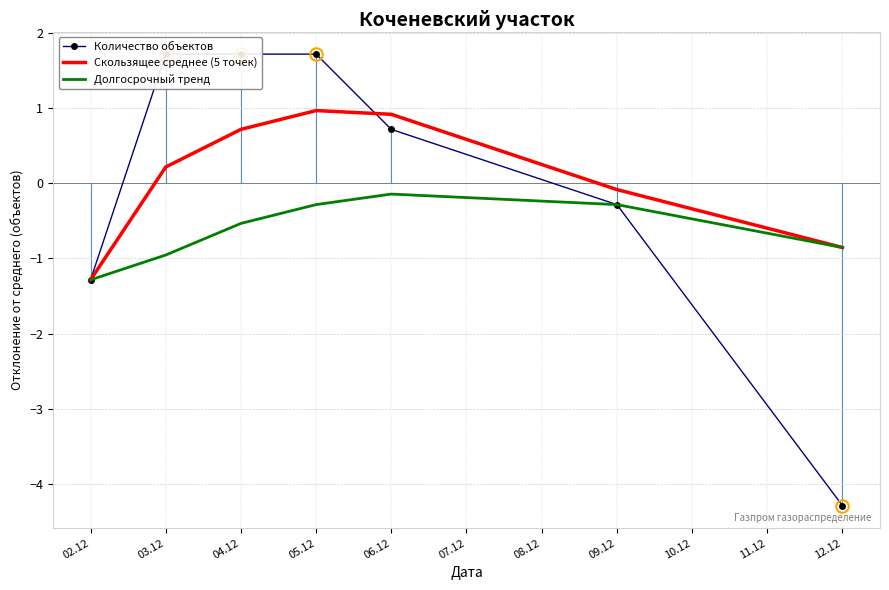

True or false: Скользящее среднее (5 точек) has a value of 1.2 at 06.12.

False